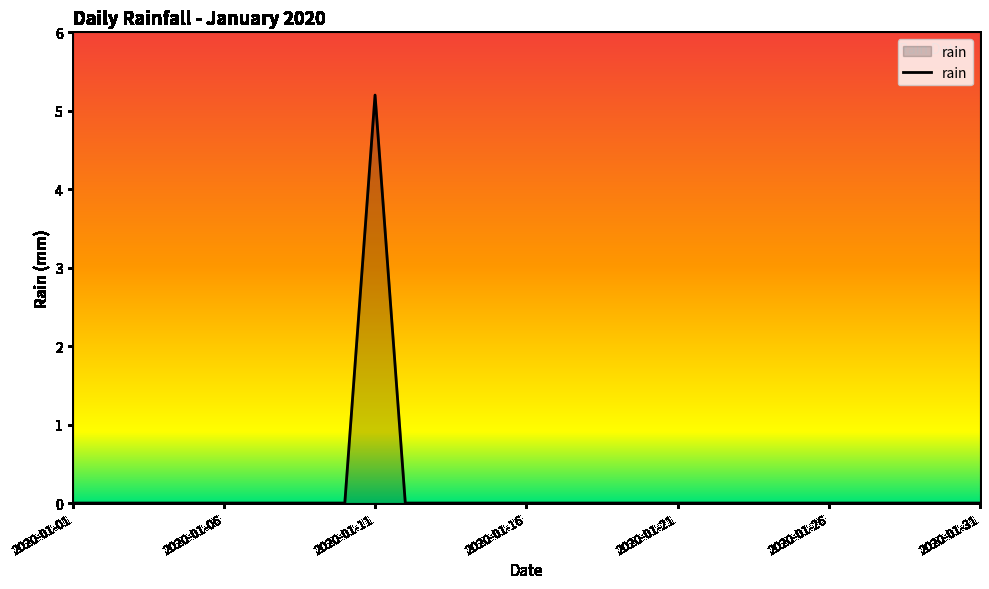

What is the difference between the maximum and minimum values?

5.2